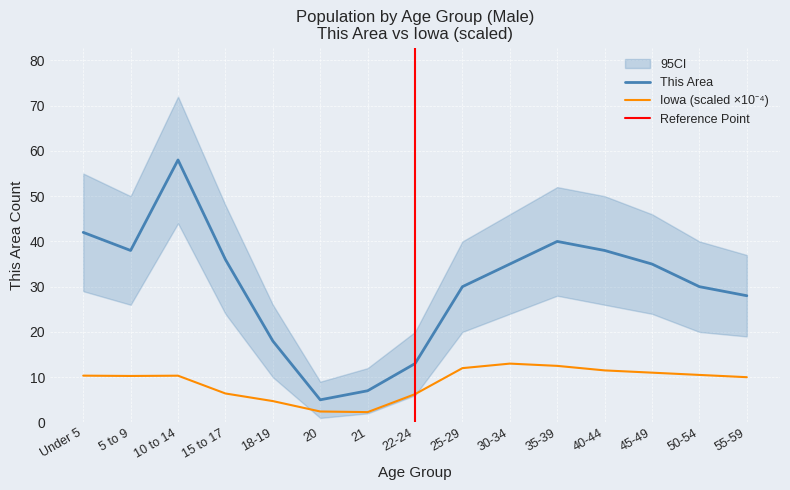

True or false: This Area and Iowa intersect in this chart.

False